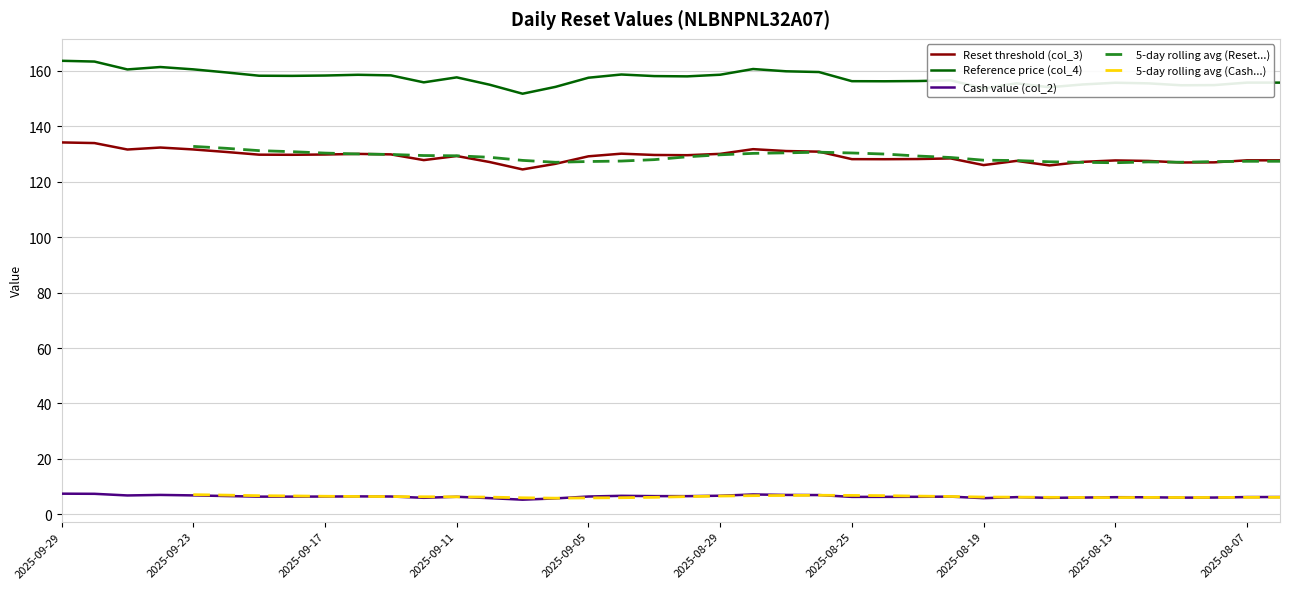

List the series in order of their overall mean, lowest first.

Cash value (col_2), Reset threshold (col_3), Reference price (col_4)